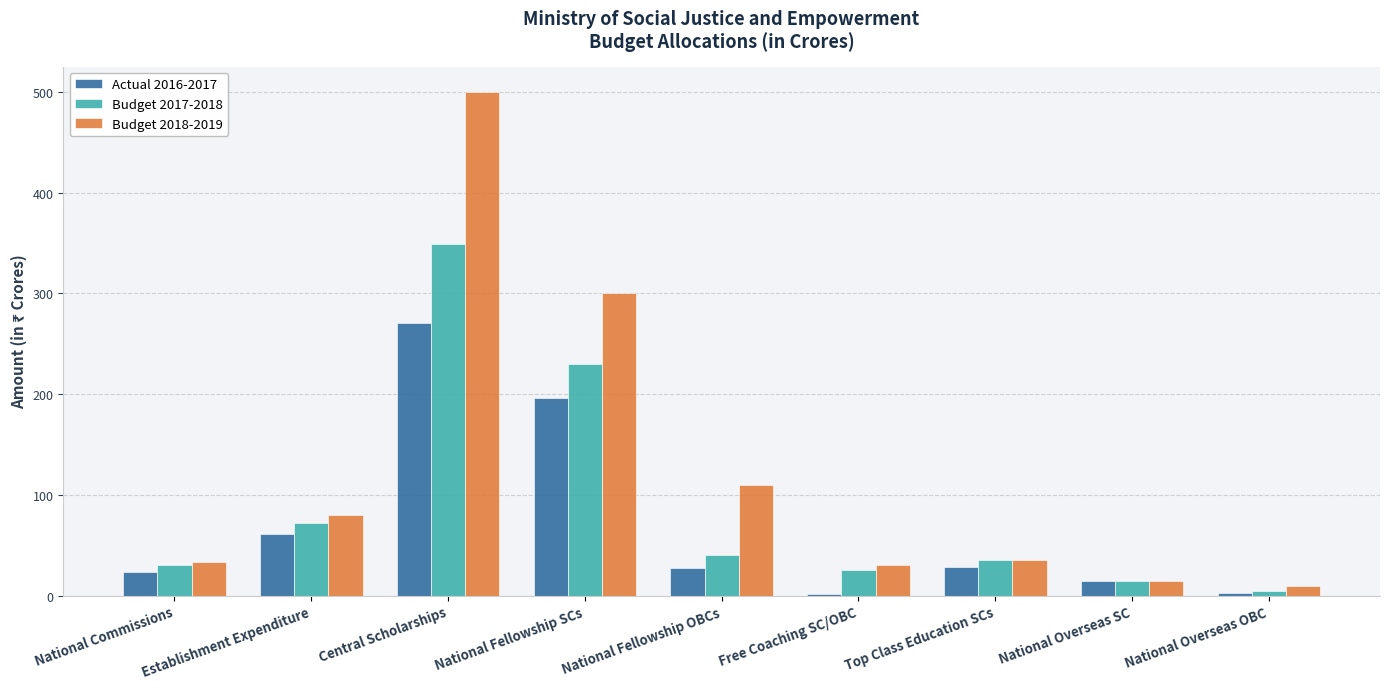

What is the total value across all series at National Commissions?

87.9